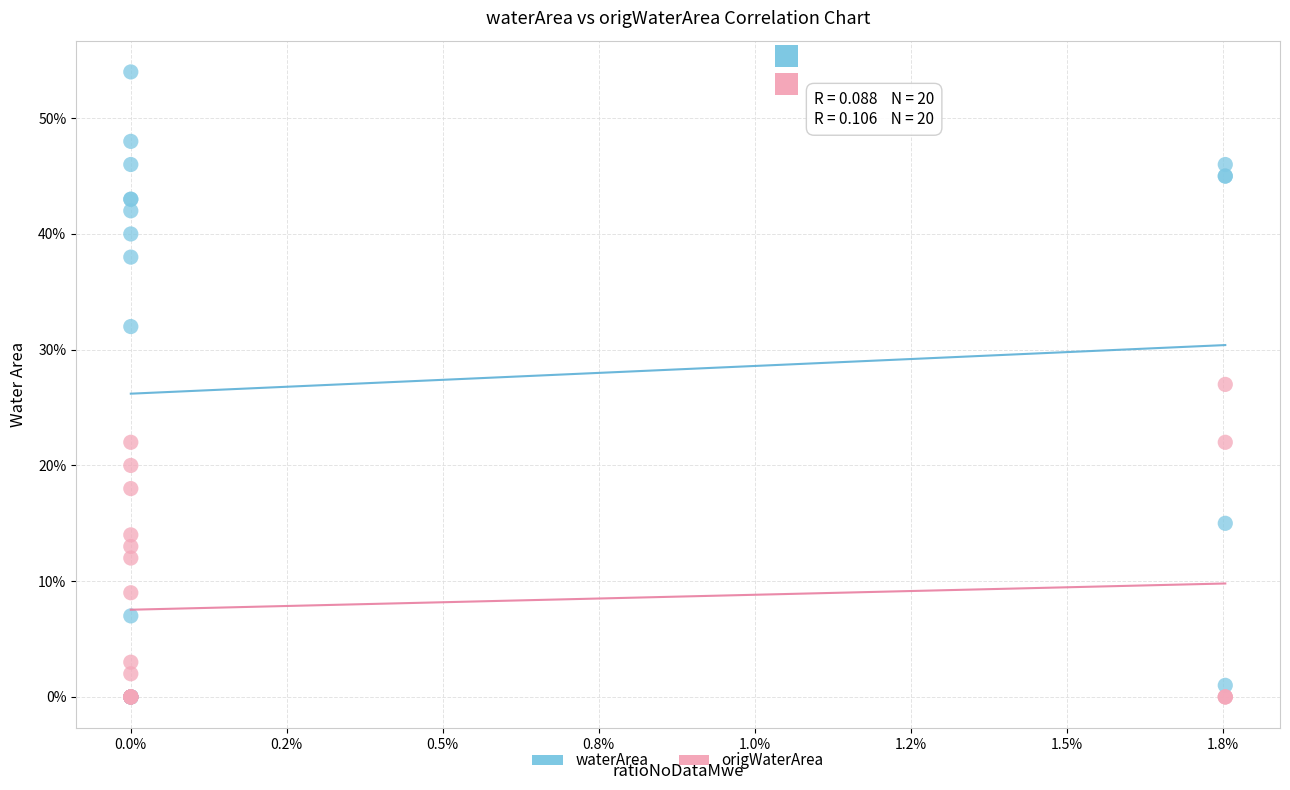

What are all the series names shown in the legend?

waterArea, origWaterArea